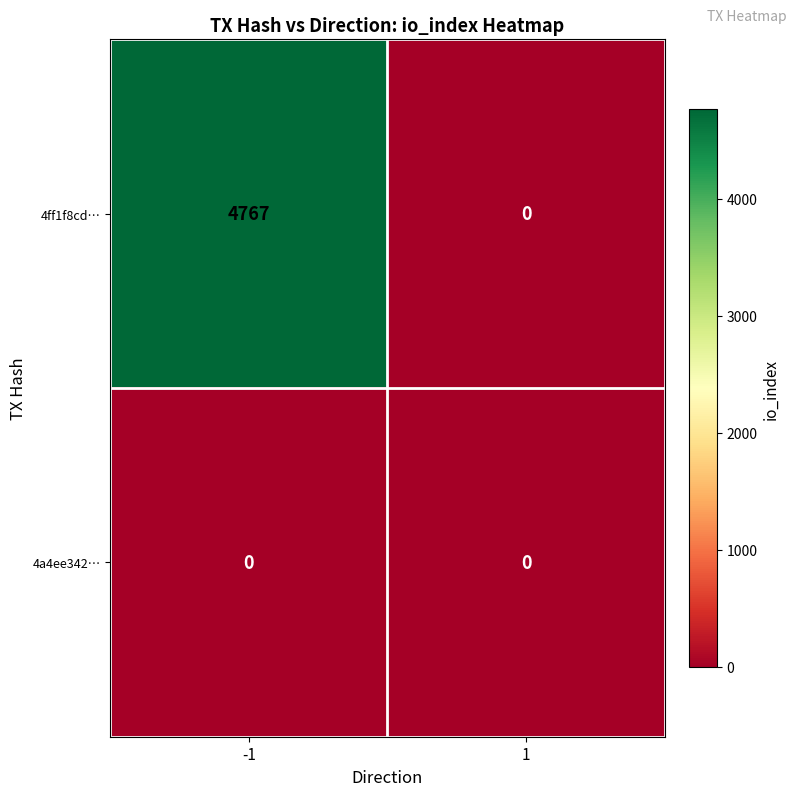

Between -1 and 1, which series saw the biggest shift?

4ff1f8cd…